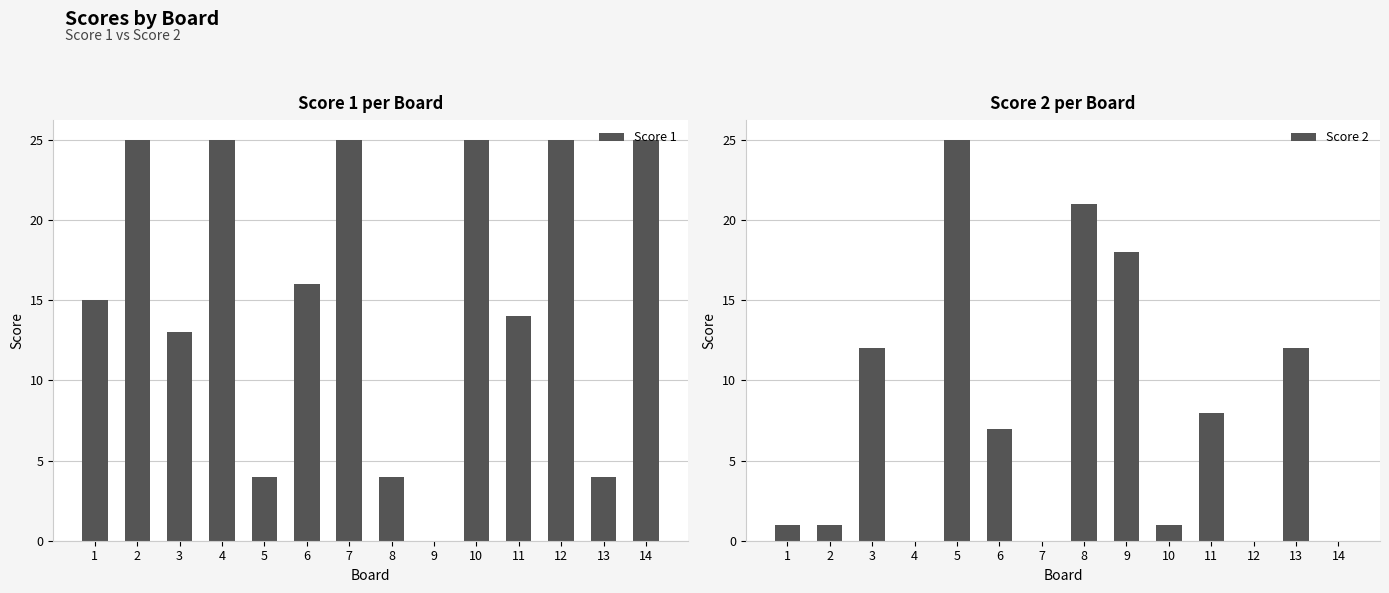

How many values in the Score 1 series exceed 16?

6